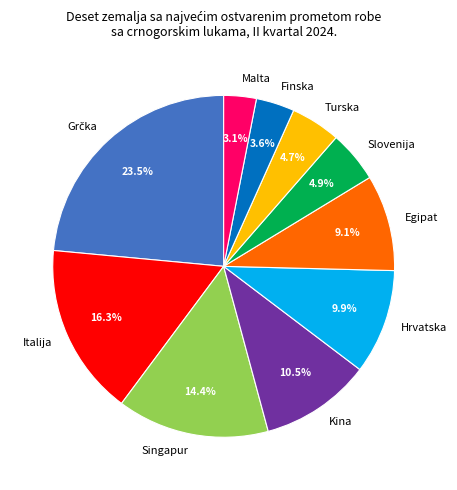

To the nearest percent, what is the combined percentage of Finska and Kina?

14%